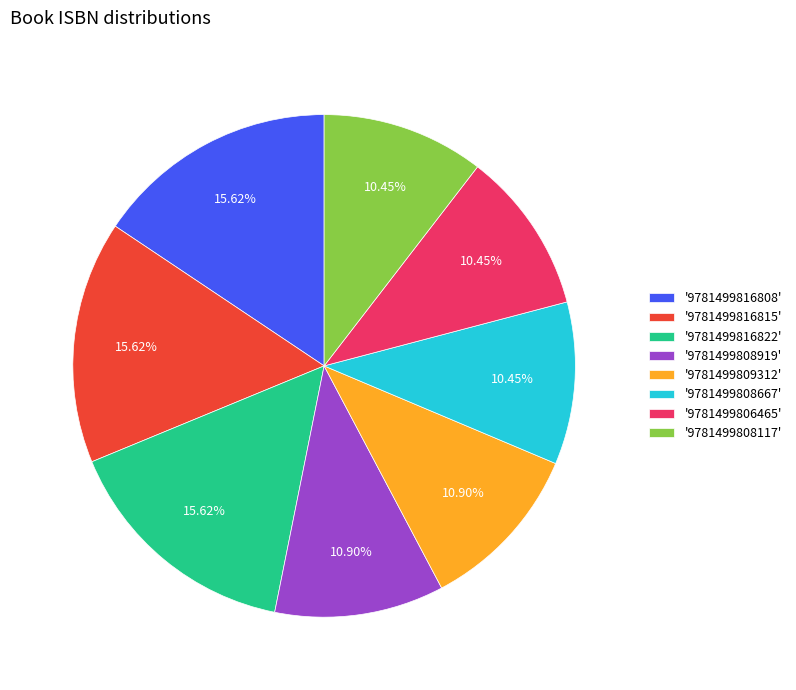

How many slices are in this pie chart?

8